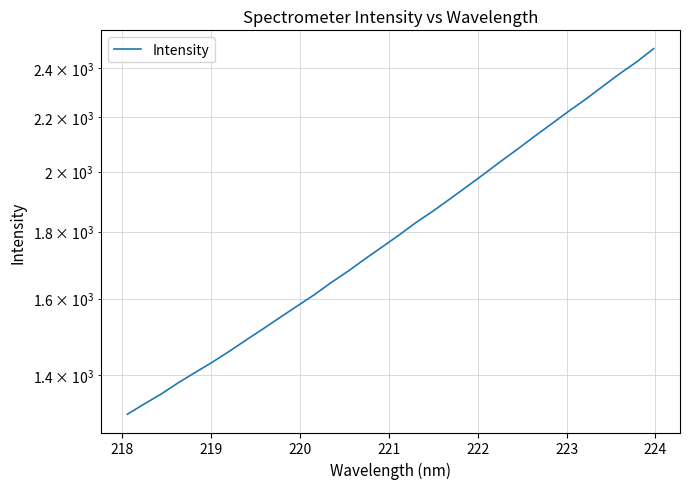

How many lines are shown in the chart?

1